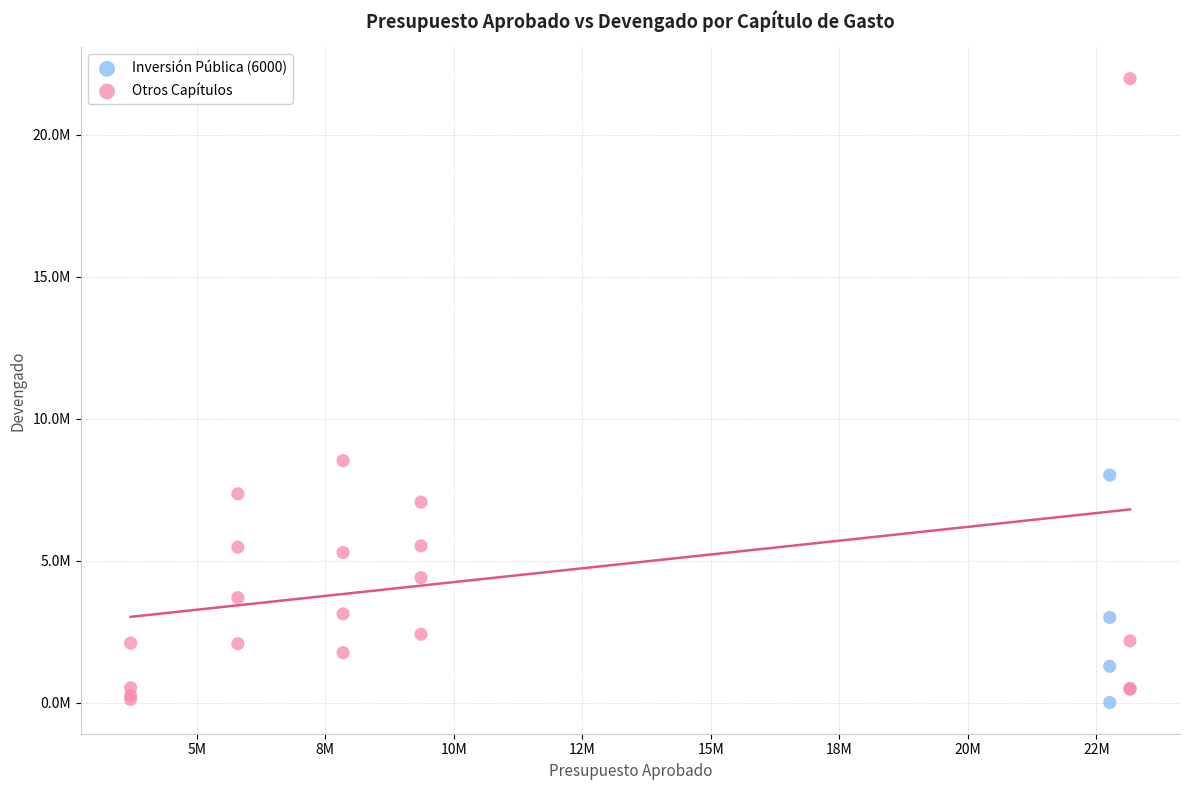

Which series reaches the maximum Y coordinate?

Otros Capítulos